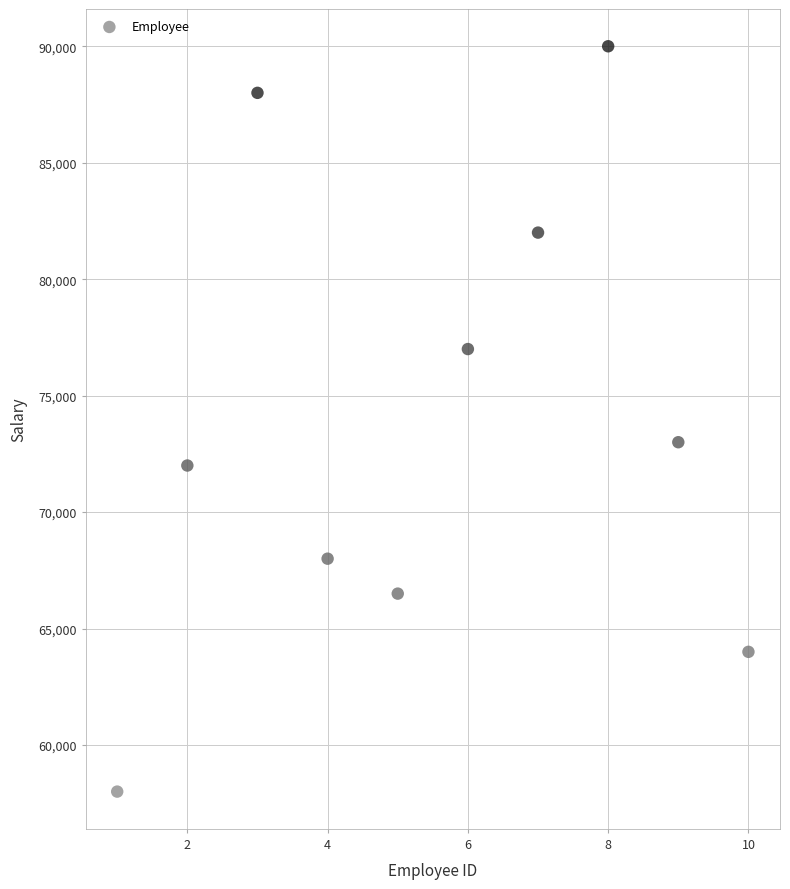

What Y value in the scatter plot is closest to 74000?

73000